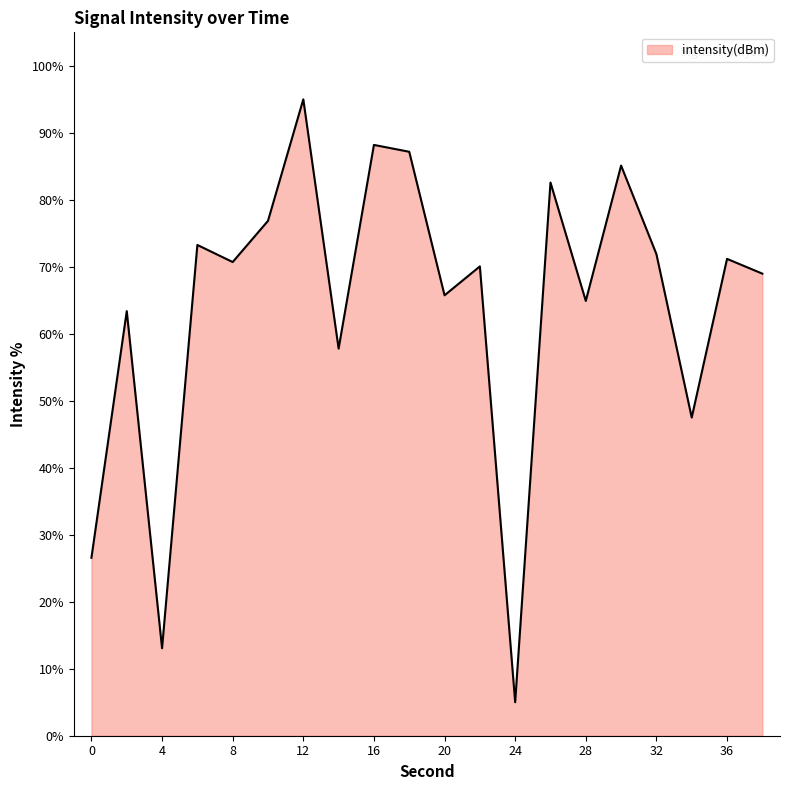

Where is the first local minimum?

4